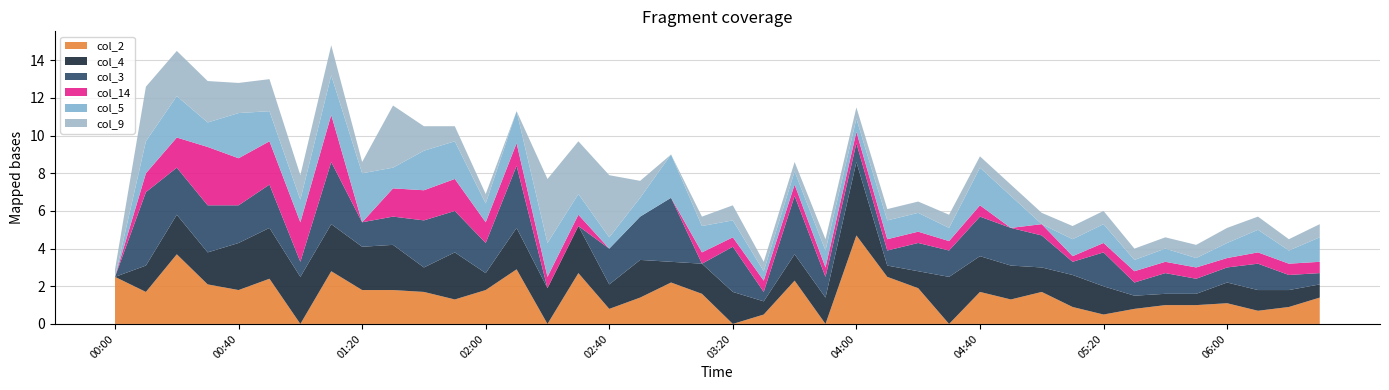

Reading left to right, transcribe all the data shown in this chart.

col_2: 2.5	1.7	3.7	2.1	1.8	2.4	0.0	2.8	1.8	1.8	1.7	1.3	1.8	2.9	0.0	2.7	0.8	1.4	2.2	1.6	0.0	0.5	2.3	0.0	4.7	2.5	1.9	0.0	1.7	1.3	1.7	0.9	0.5	0.8	1.0	1.0	1.1	0.7	0.9	1.4
col_4: 0.0	1.4	2.1	1.7	2.5	2.7	2.5	2.5	2.3	2.4	1.3	2.5	0.9	2.2	1.9	2.5	1.3	2.0	1.1	1.6	1.7	0.7	1.4	1.4	3.9	0.6	0.9	2.5	1.9	1.8	1.3	1.7	1.5	0.7	0.6	0.6	1.1	1.1	0.9	0.7
col_3: 0.0	3.9	2.5	2.5	2.0	2.3	0.8	3.3	1.3	1.5	2.5	2.2	1.6	3.3	0.0	0.0	1.9	2.3	3.4	0.0	2.4	0.5	3.1	1.1	1.0	0.8	1.5	1.4	2.1	2.0	1.7	0.7	1.8	0.7	1.1	0.8	0.8	1.4	0.8	0.6
col_14: 0.0	1.0	1.6	3.1	2.5	2.3	2.1	2.5	0.0	1.5	1.6	1.7	1.1	1.2	0.6	0.6	0.0	0.0	0.0	0.6	0.5	0.6	0.6	0.5	0.6	0.6	0.6	0.5	0.6	0.0	0.6	0.3	0.5	0.6	0.6	0.6	0.5	0.6	0.6	0.6
col_5: 0.0	1.7	2.2	1.3	2.4	1.6	1.2	2.1	2.6	1.1	2.1	2.0	1.0	1.7	1.8	1.1	0.6	1.0	2.3	1.4	0.9	0.5	0.7	0.9	0.7	1.0	1.0	0.7	2.0	1.7	0.0	0.9	1.0	0.6	0.7	0.5	0.8	1.2	0.7	1.3
col_9: 0.4	2.9	2.4	2.2	1.6	1.7	1.3	1.6	0.6	3.3	1.3	0.8	0.5	0.0	3.4	2.8	3.3	0.9	0.0	0.5	0.8	0.5	0.5	0.6	0.6	0.6	0.6	0.7	0.6	0.6	0.6	0.7	0.7	0.6	0.6	0.7	0.8	0.7	0.6	0.7